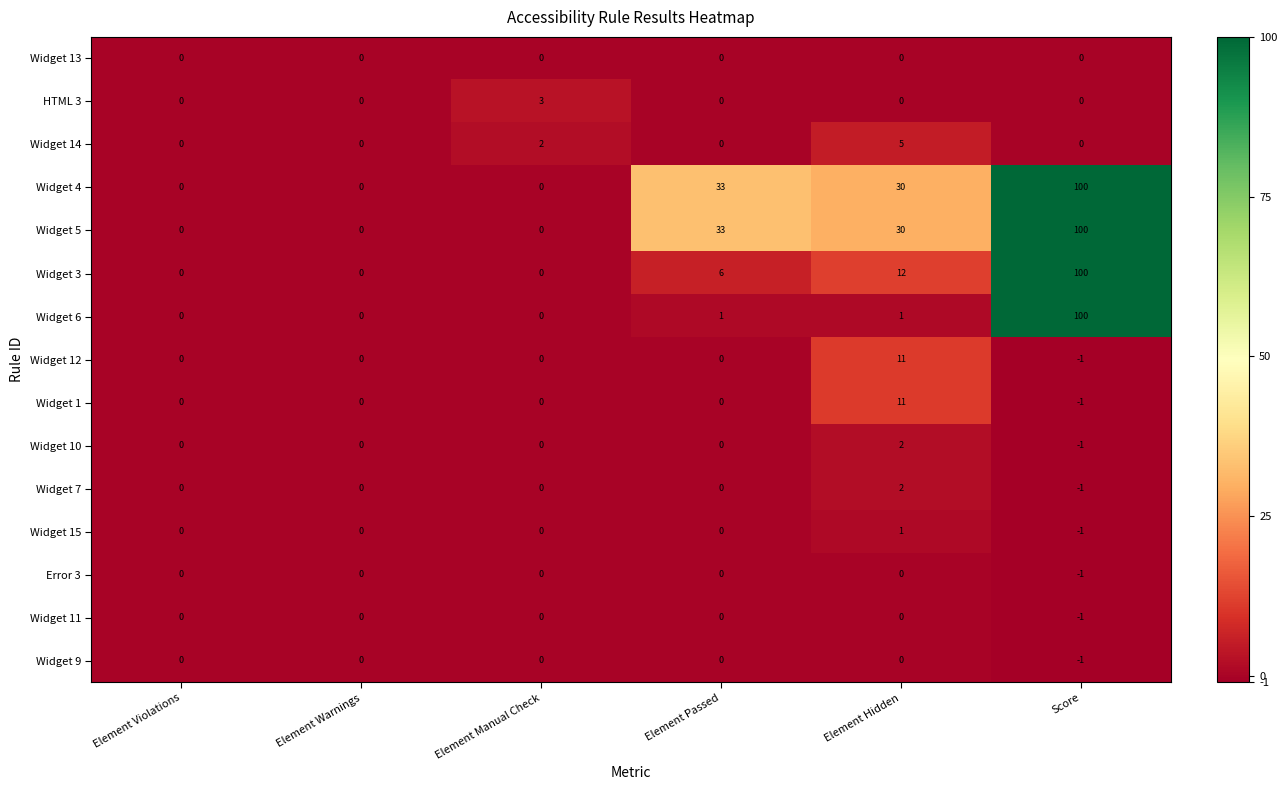

Which label corresponds to the largest value in the chart?

Score